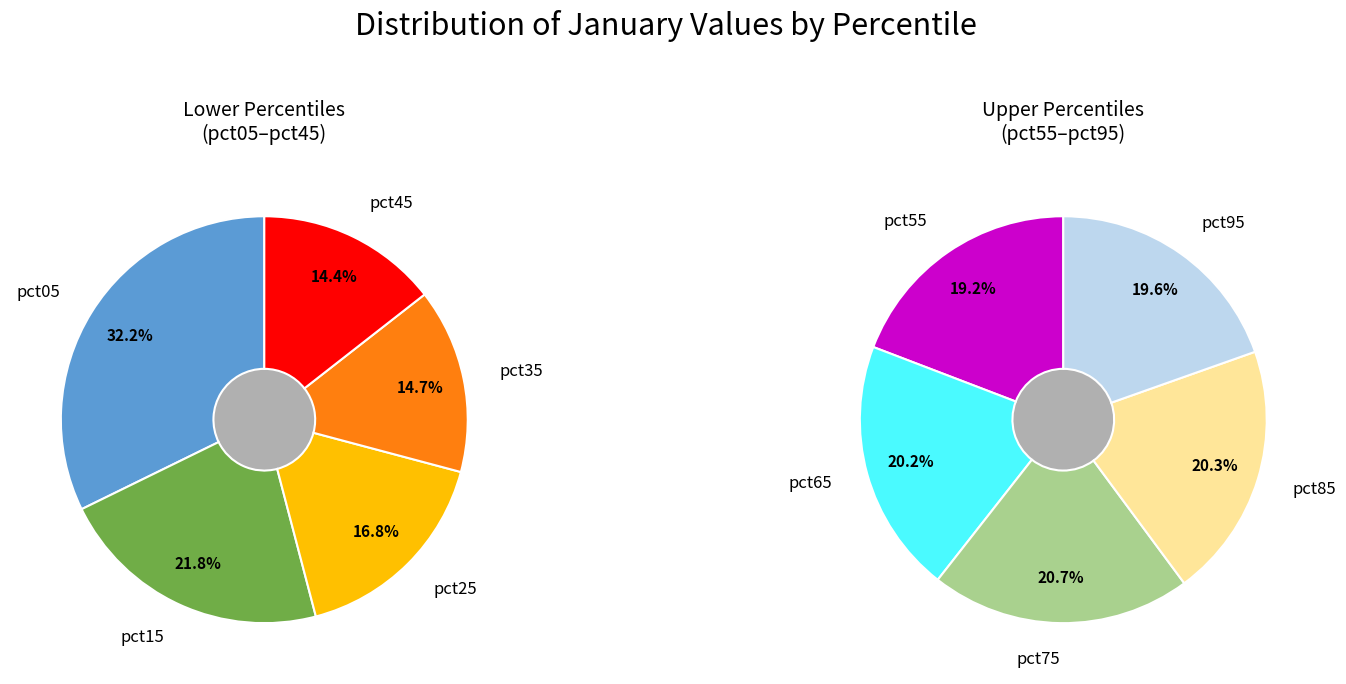

Is 7 the majority of the pie?

No